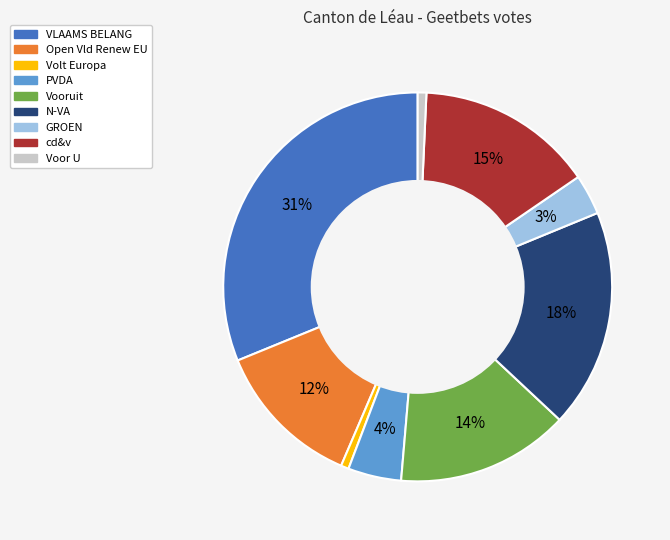

To the nearest percent, what percentage of the pie is Voor U?

1%